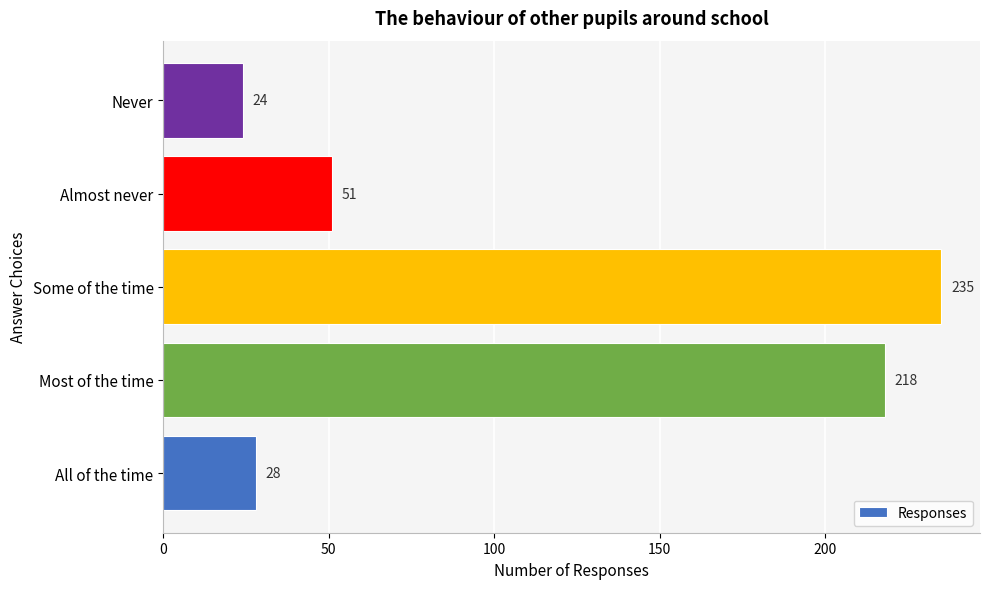

What is the difference between the maximum and minimum values?

211